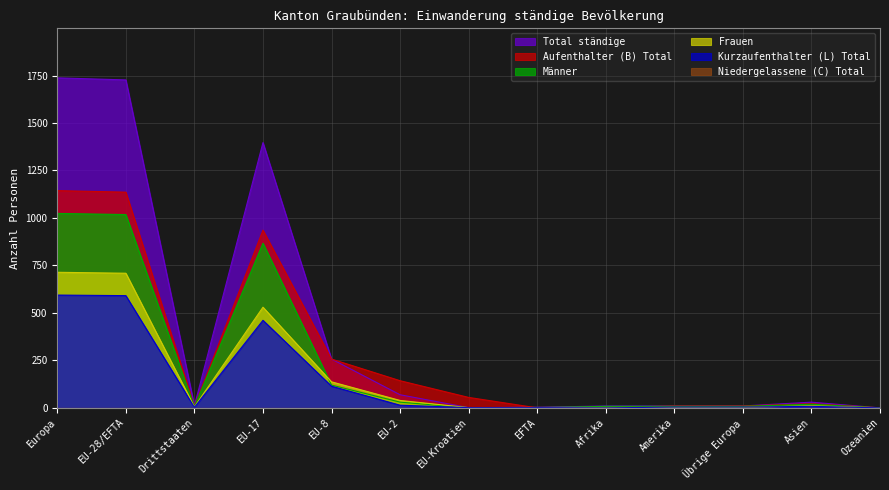

How many series are shown in this chart?

6